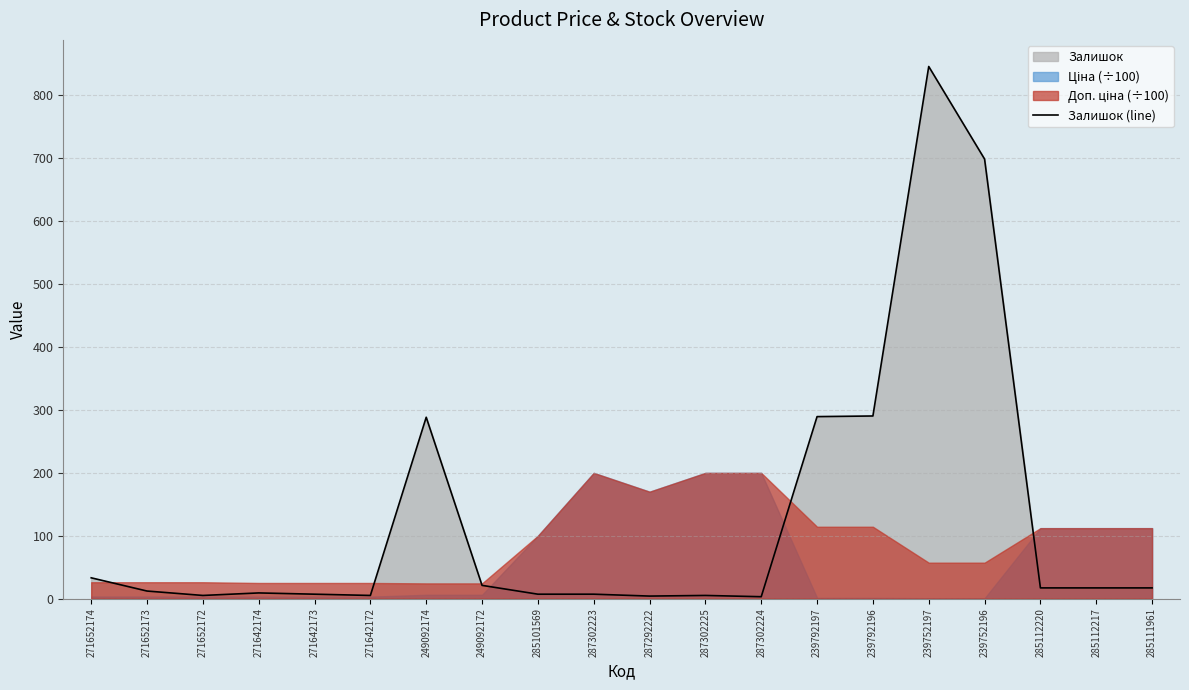

What position from the left is 271652173?

2